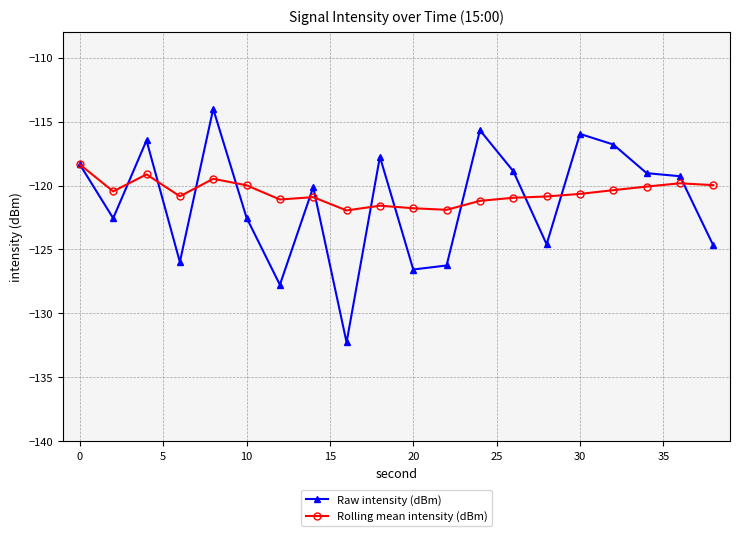

True or false: Rolling mean intensity (dBm) has more than 2 interior local peaks.

True